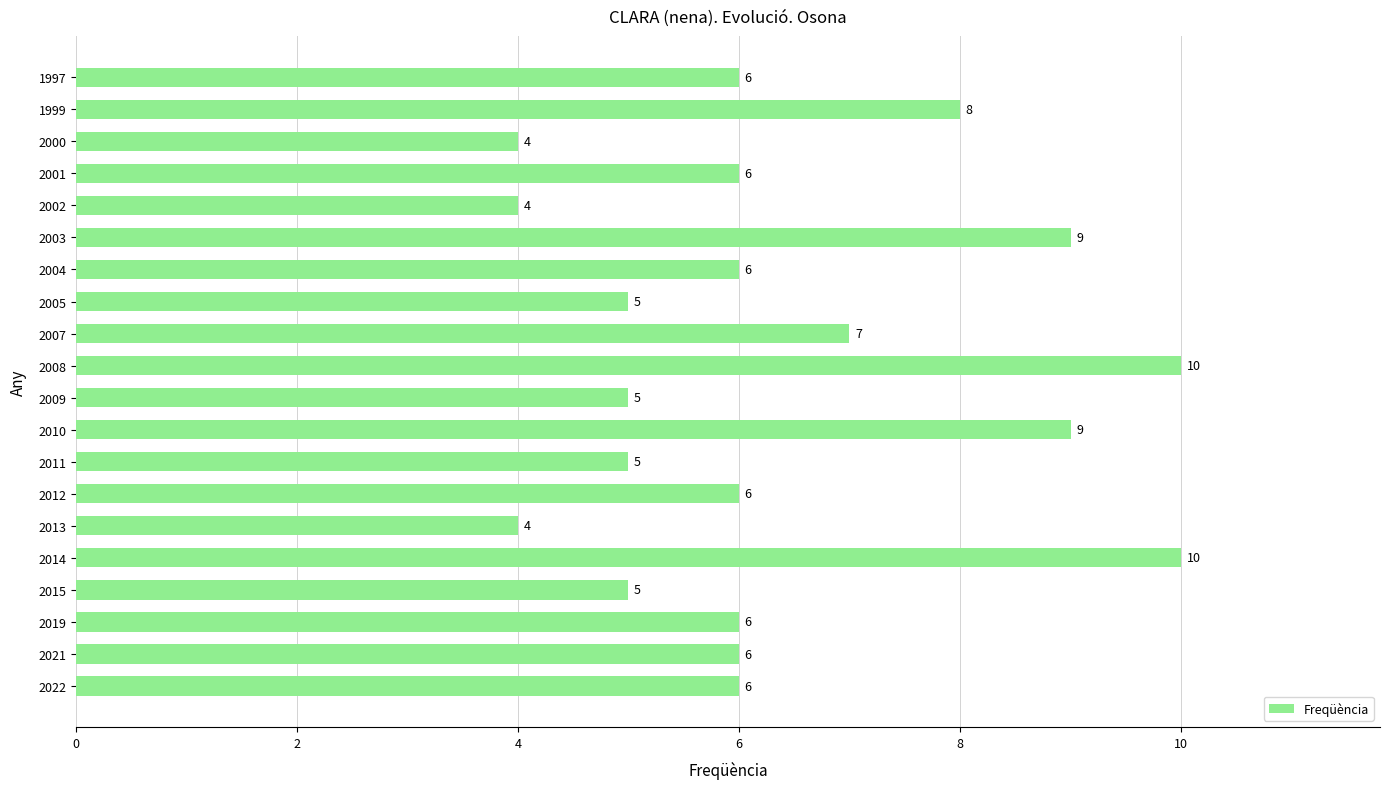

The chart shows a value of 9 at 2009. True or false?

False